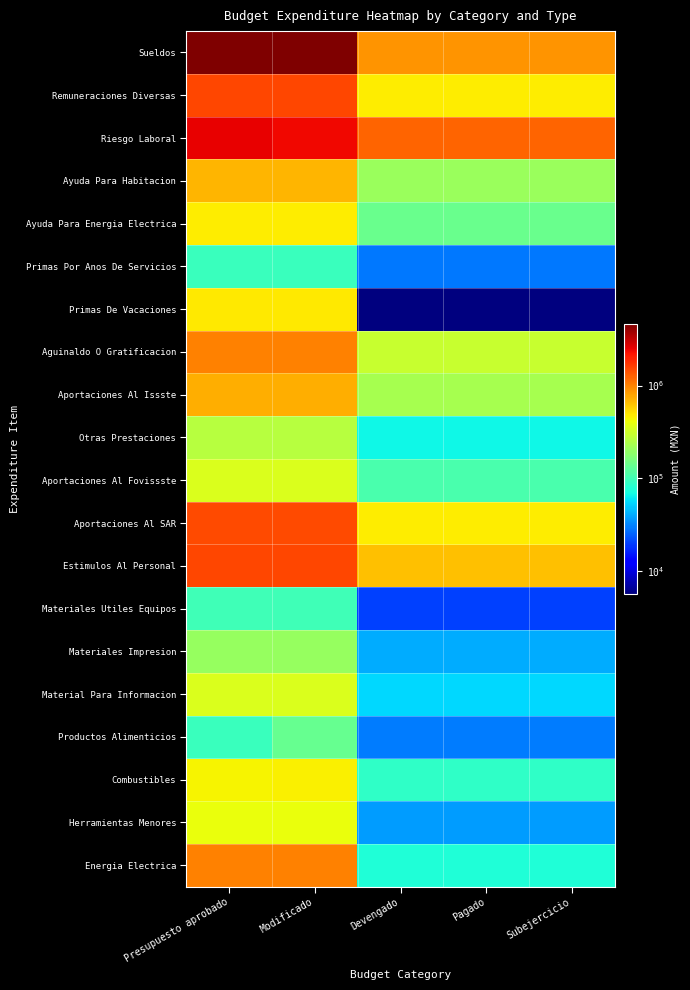

Reading right to left, list all the values displayed in this chart.

Sueldos: Subejercicio=879116.6	Pagado=879116.6	Devengado=879116.6	Modificado=4649027.6	Presupuesto aprobado=4649027.6
Remuneraciones Diversas: Subejercicio=469810.2	Pagado=469810.2	Devengado=469810.2	Modificado=1523735.0	Presupuesto aprobado=1523735.0
Riesgo Laboral: Subejercicio=1231014.6	Pagado=1231014.6	Devengado=1231014.6	Modificado=2403572.0	Presupuesto aprobado=2479757.0
Ayuda Para Habitacion: Subejercicio=208369.5	Pagado=208369.5	Devengado=208369.5	Modificado=700430.7	Presupuesto aprobado=700430.7
Ayuda Para Energia Electrica: Subejercicio=138912.2	Pagado=138912.2	Devengado=138912.2	Modificado=466951.1	Presupuesto aprobado=466951.1
Primas Por Anos De Servicios: Subejercicio=28837.4	Pagado=28837.4	Devengado=28837.4	Modificado=94173.1	Presupuesto aprobado=94173.1
Primas De Vacaciones: Subejercicio=5643.3	Pagado=5643.3	Devengado=5643.3	Modificado=483451.6	Presupuesto aprobado=483451.6
Aguinaldo O Gratificacion: Subejercicio=296717.0	Pagado=296717.0	Devengado=296717.0	Modificado=994735.2	Presupuesto aprobado=994735.2
Aportaciones Al Issste: Subejercicio=228193.7	Pagado=228193.7	Devengado=228193.7	Modificado=739680.9	Presupuesto aprobado=739680.9
Otras Prestaciones: Subejercicio=67116.0	Pagado=67116.0	Devengado=67116.0	Modificado=261063.8	Presupuesto aprobado=261063.8
Aportaciones Al Fovissste: Subejercicio=107385.2	Pagado=107385.2	Devengado=107385.2	Modificado=348085.1	Presupuesto aprobado=348085.1
Aportaciones Al SAR: Subejercicio=469810.7	Pagado=469810.7	Devengado=469810.7	Modificado=1479361.8	Presupuesto aprobado=1479361.8
Estimulos Al Personal: Subejercicio=644641.8	Pagado=644641.8	Devengado=644641.8	Modificado=1510534.0	Presupuesto aprobado=1510534.0
Materiales Utiles Equipos: Subejercicio=20260.4	Pagado=20260.4	Devengado=20260.4	Modificado=100000.0	Presupuesto aprobado=100000.0
Materiales Impresion: Subejercicio=40786.9	Pagado=40786.9	Devengado=40786.9	Modificado=200000.0	Presupuesto aprobado=200000.0
Material Para Informacion: Subejercicio=55035.3	Pagado=55035.3	Devengado=55035.3	Modificado=350000.0	Presupuesto aprobado=350000.0
Productos Alimenticios: Subejercicio=30226.1	Pagado=30226.1	Devengado=30226.1	Modificado=135000.0	Presupuesto aprobado=95000.0
Combustibles: Subejercicio=87185.8	Pagado=87185.8	Devengado=87185.8	Modificado=453000.0	Presupuesto aprobado=450000.0
Herramientas Menores: Subejercicio=37198.3	Pagado=37198.3	Devengado=37198.3	Modificado=400000.0	Presupuesto aprobado=400000.0
Energia Electrica: Subejercicio=77328.0	Pagado=77328.0	Devengado=77328.0	Modificado=1000000.0	Presupuesto aprobado=1000000.0